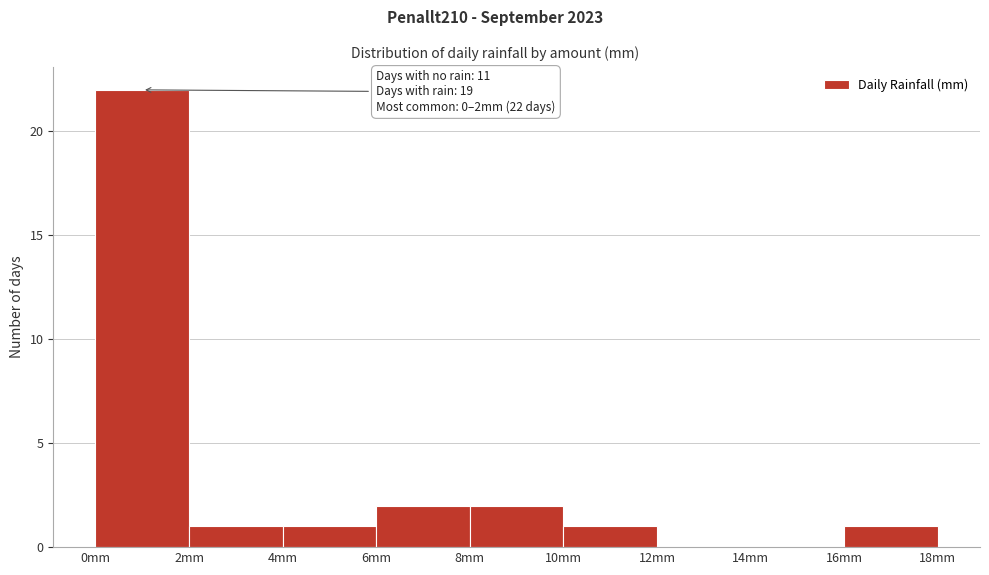

Which range on the x-axis has the tallest bar?

0 to 2